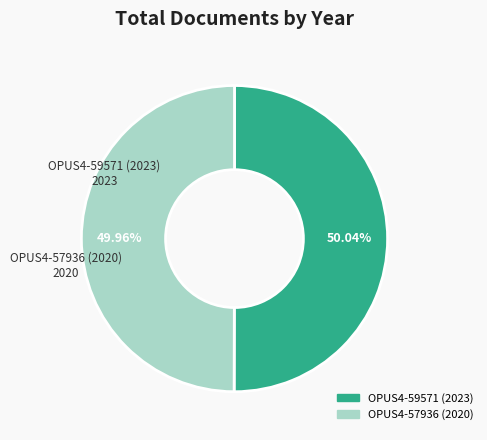

Do OPUS4-59571 (2023) and OPUS4-57936 (2020) together represent more than half of the pie?

Yes